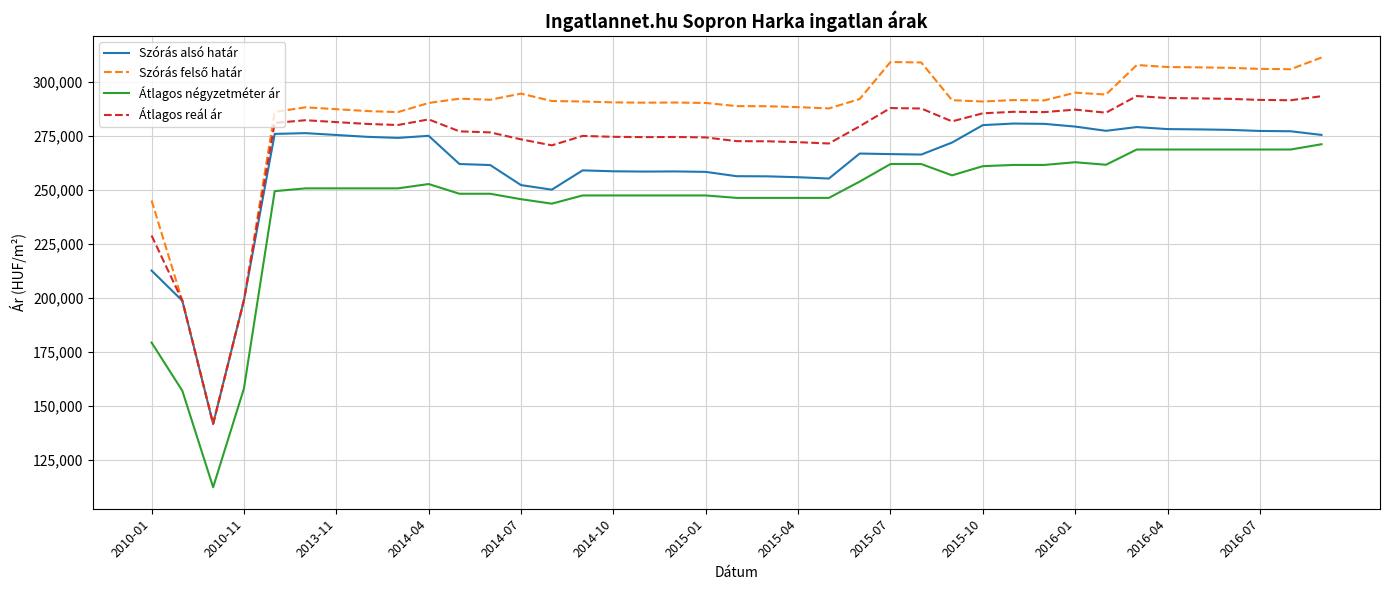

What is the maximum value shown in the chart?

311259